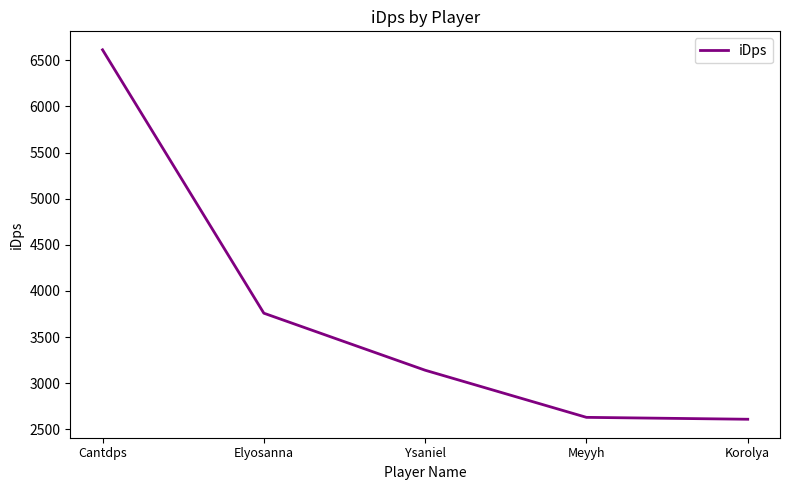

True or false: the data shows 4037.7 at Meyyh.

False